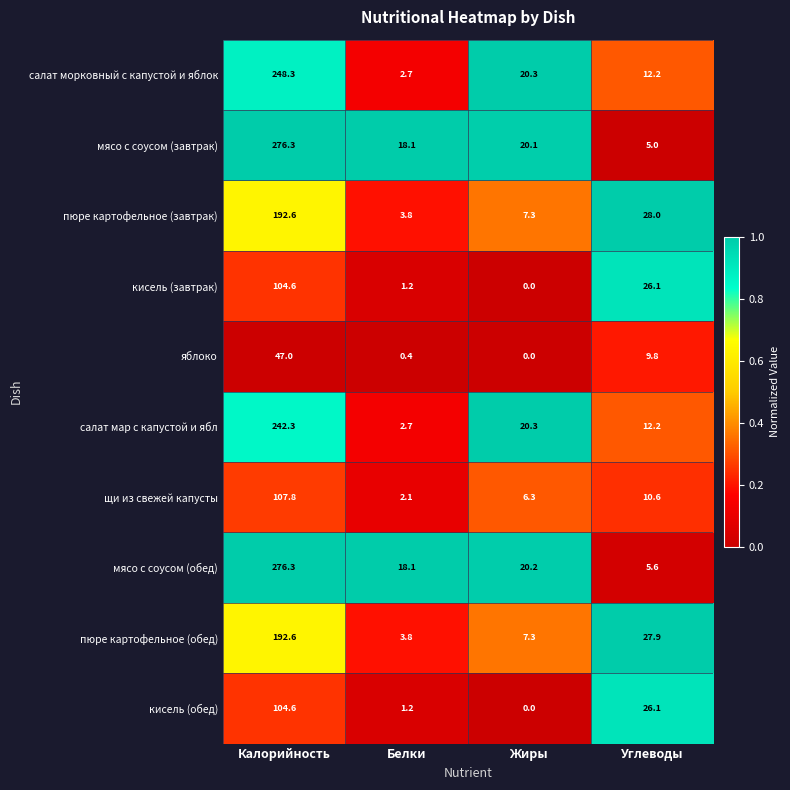

What is the difference between the highest and lowest values at Калорийность?

229.3